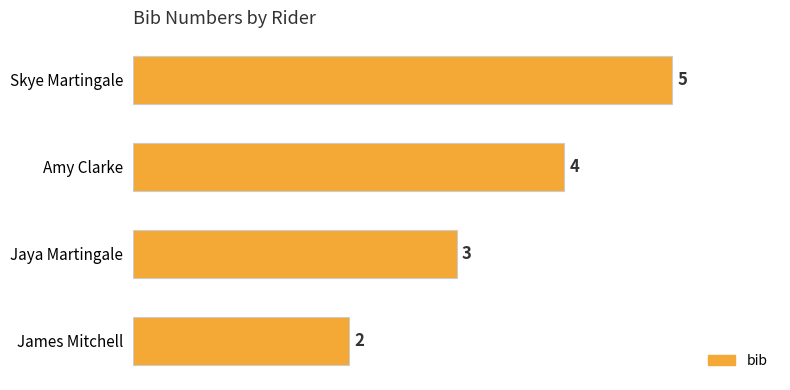

What is the maximum value shown in the chart?

5